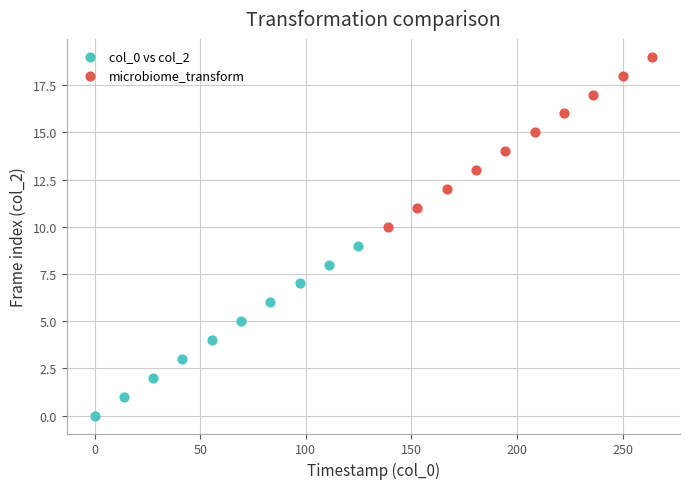

Which series reaches the maximum Y coordinate?

microbiome_transform